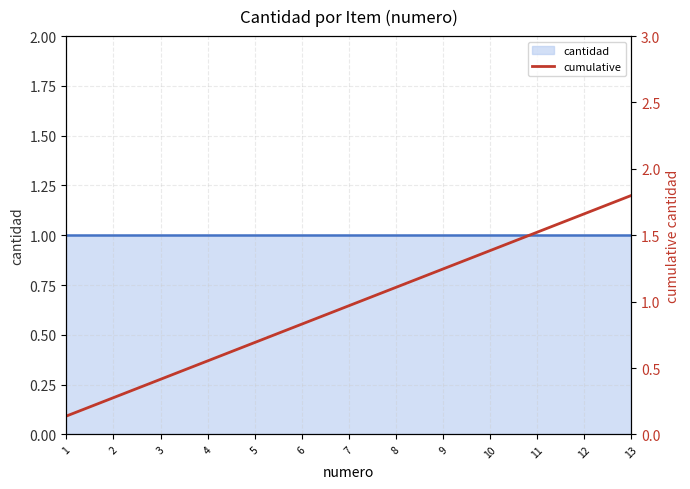

True or false: the data has more than 1 interior local peaks.

False